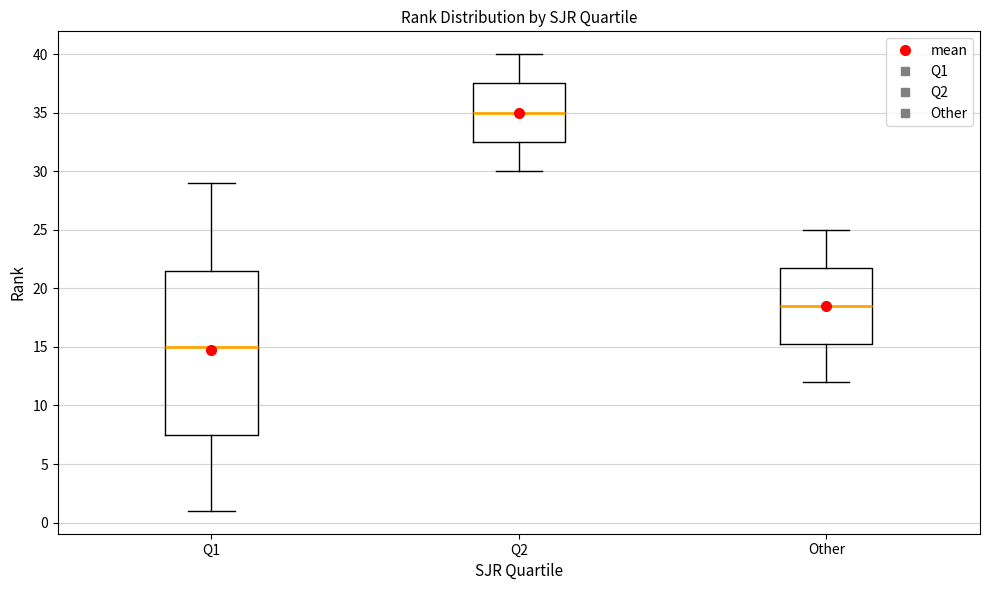

Where does the upper whisker of the box for Q1 end on the y-axis? The values are not printed on the chart, so give them approximately, as read against the axis.

29.0